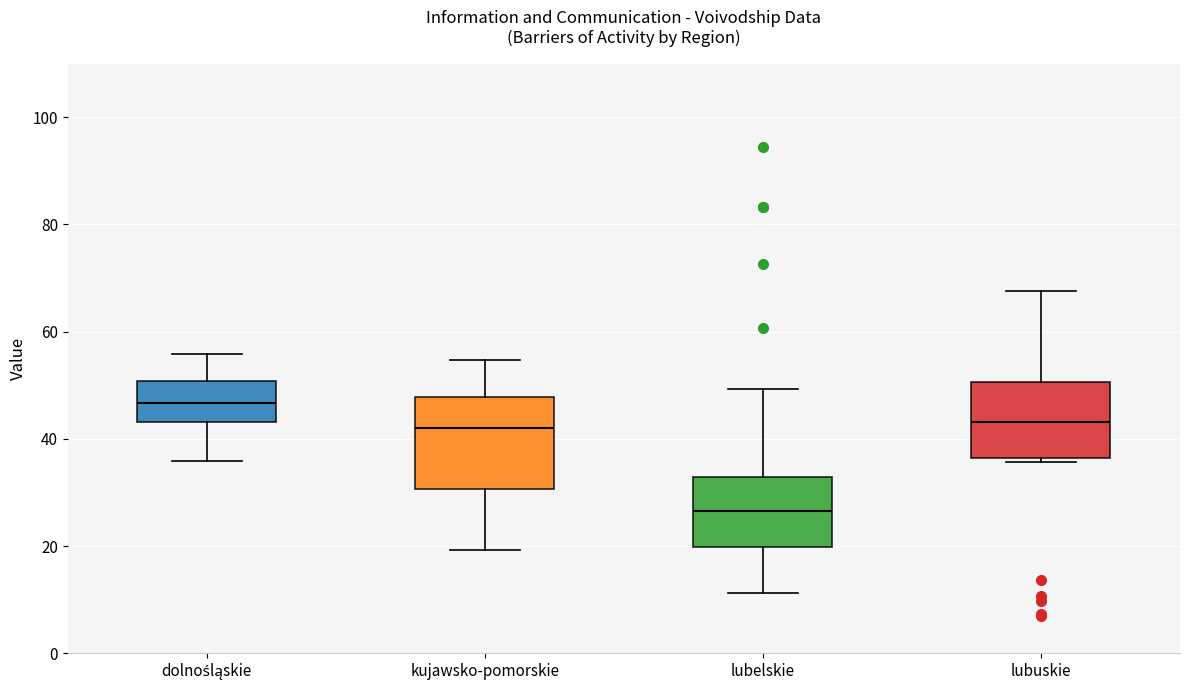

Where does the median line of the box for dolnośląskie sit on the y-axis? The values are not printed on the chart, so give them approximately, as read against the axis.

46